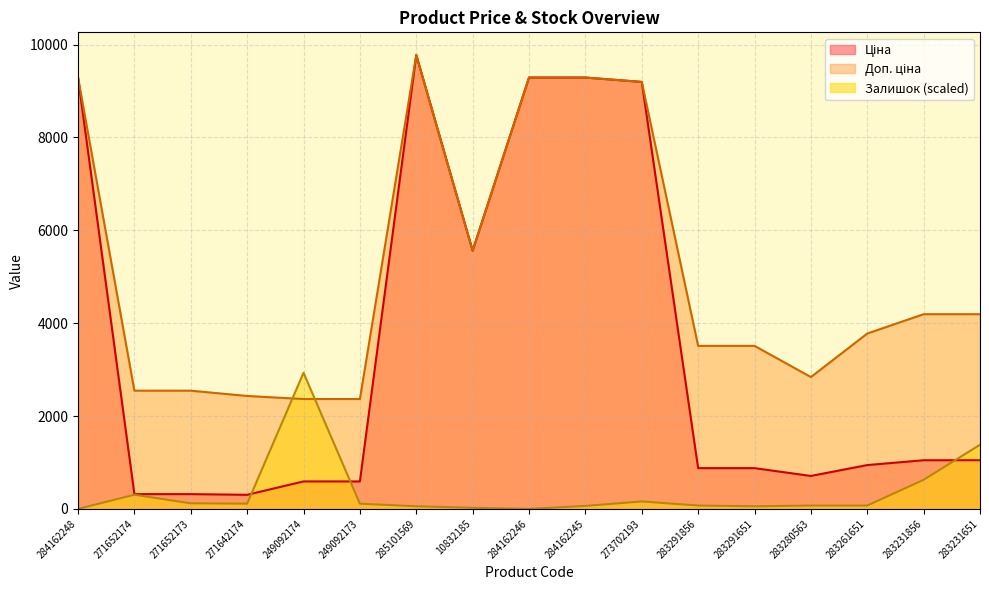

Between 284162245 and 283261651, which is larger?

284162245